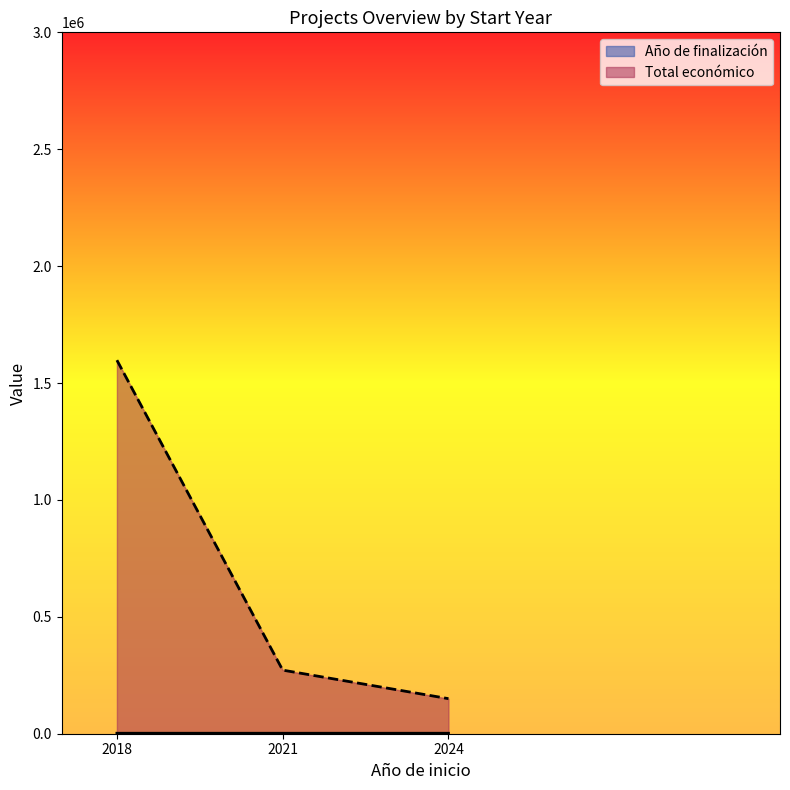

List the labels in order of Total económico value, smallest first.

2024, 2021, 2018